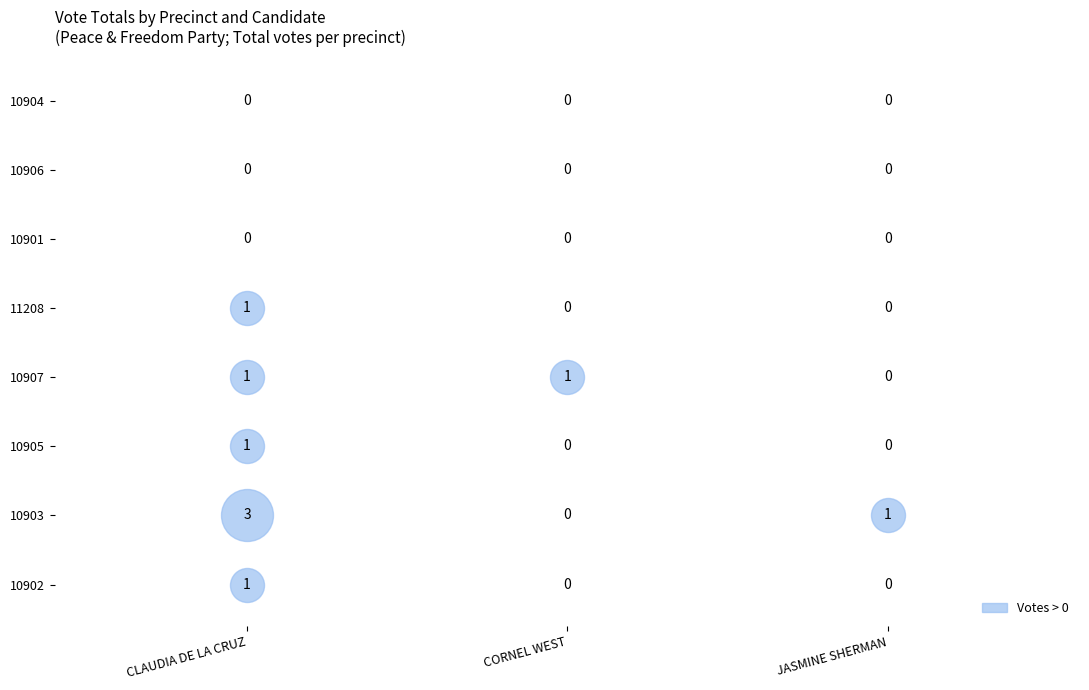

What is the spread (max minus min) of values at 2?

1